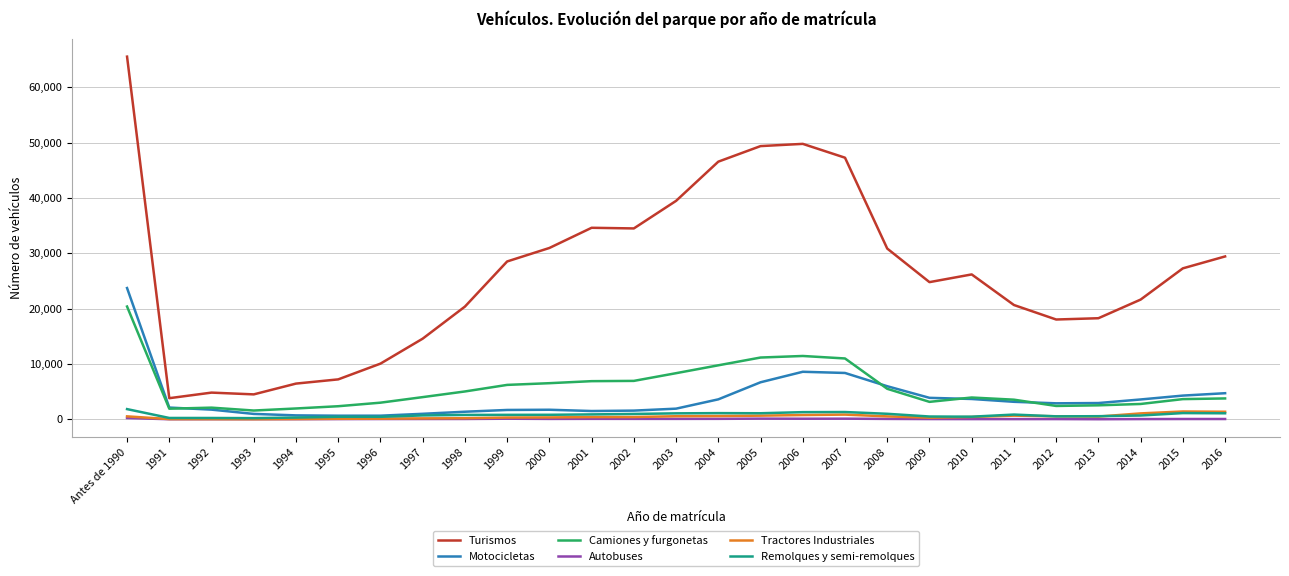

Which series has the largest total across all categories?

Turismos